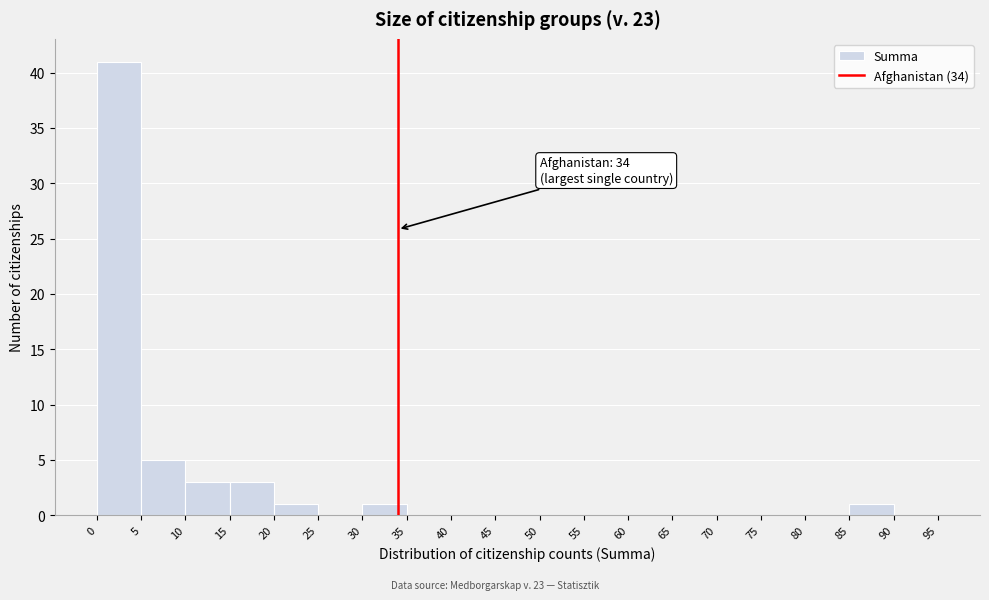

Over which range of the x-axis is the bar tallest?

0 to 5